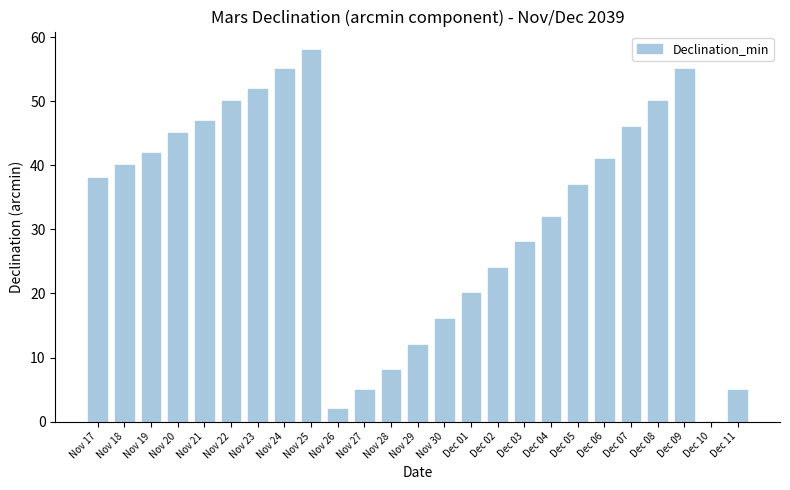

What is the greatest value displayed?

58